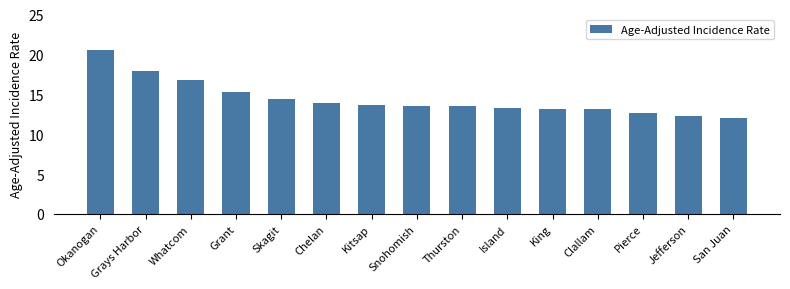

True or false: the data shows 10.0 at Okanogan.

False